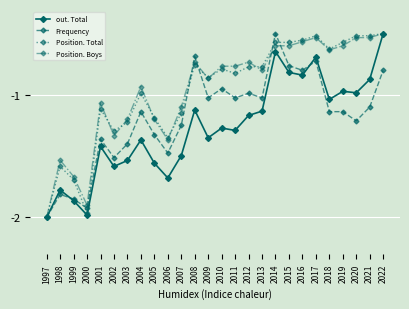

What is the difference between the maximum and second lowest values in the Position. Boys series?

1.4